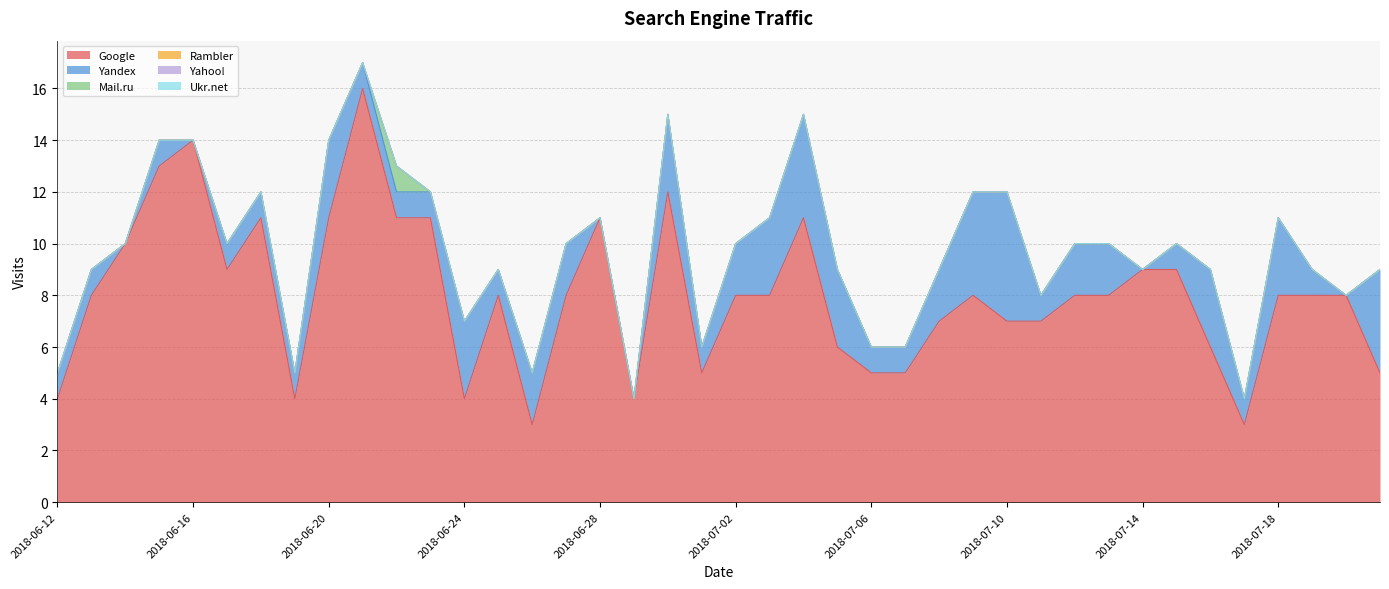

Count the Mail.ru values in the range 0 to 1.

40